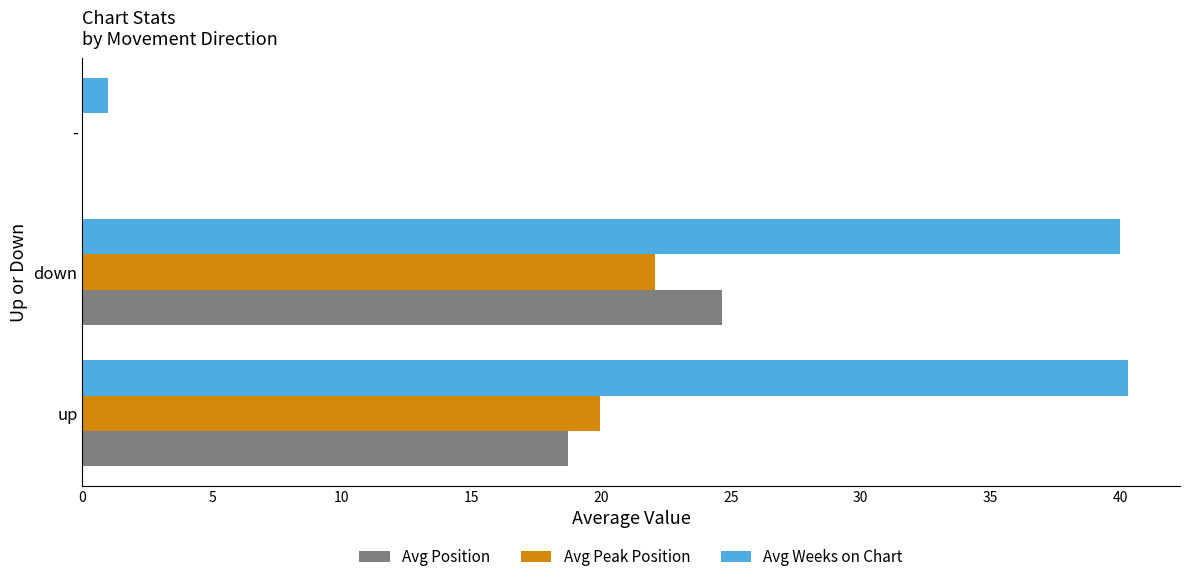

What is the sum of all Avg Position values?

43.4